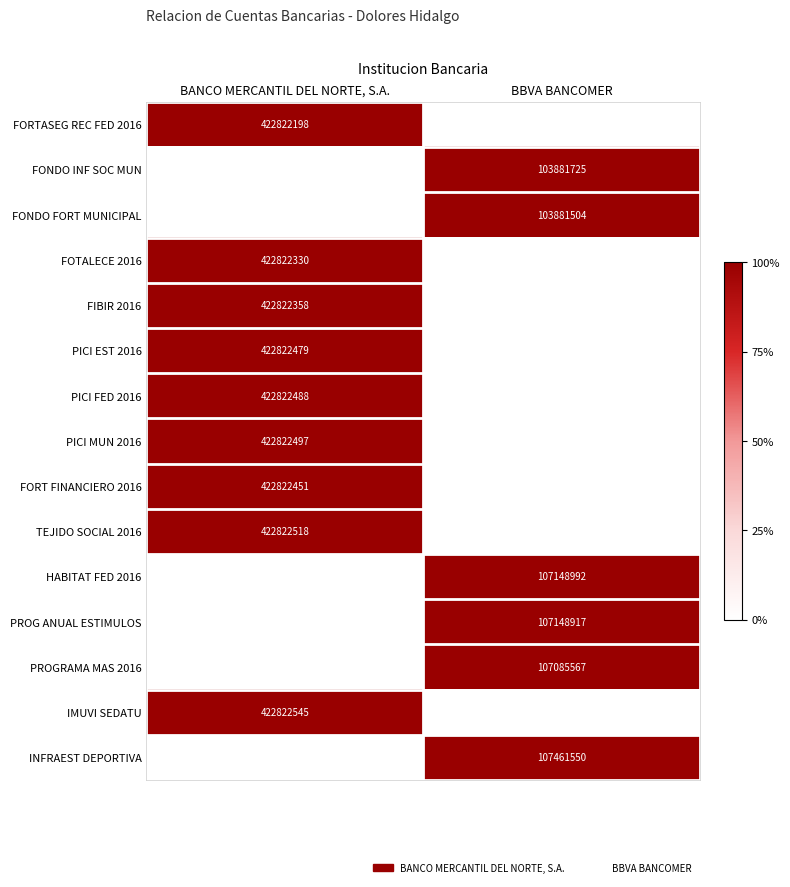

The FONDO FORT MUNICIPAL series shows 149133243 at BBVA BANCOMER. True or false?

False